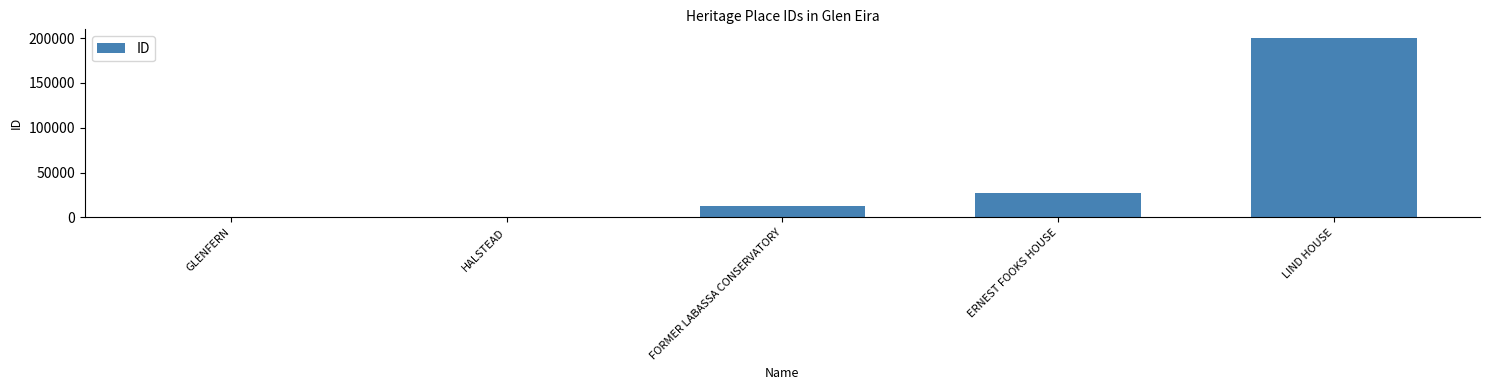

Is it true that the value at ERNEST FOOKS HOUSE is 17167?

False